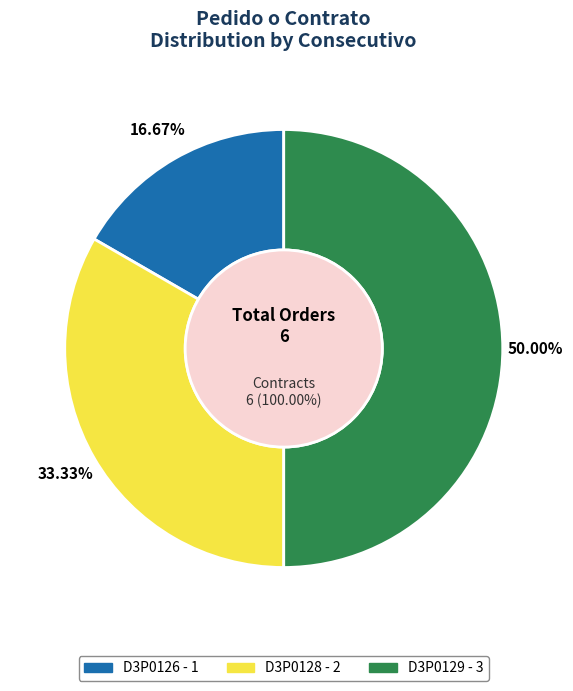

To the nearest percent, what is the difference between the largest and smallest slice percentages?

33%